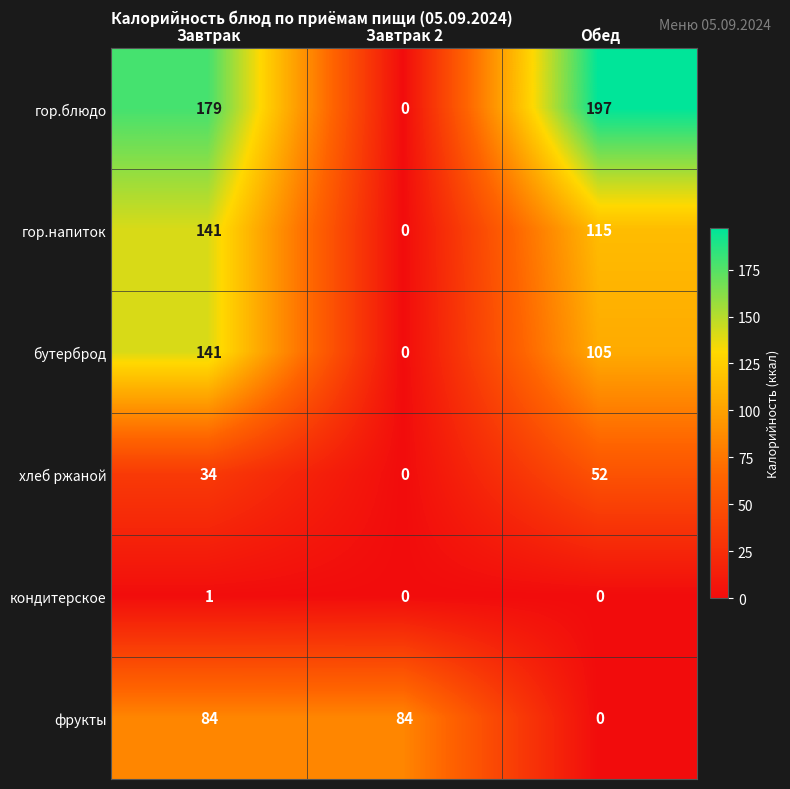

What is the difference between the maximum and minimum values in the бутерброд series?

141